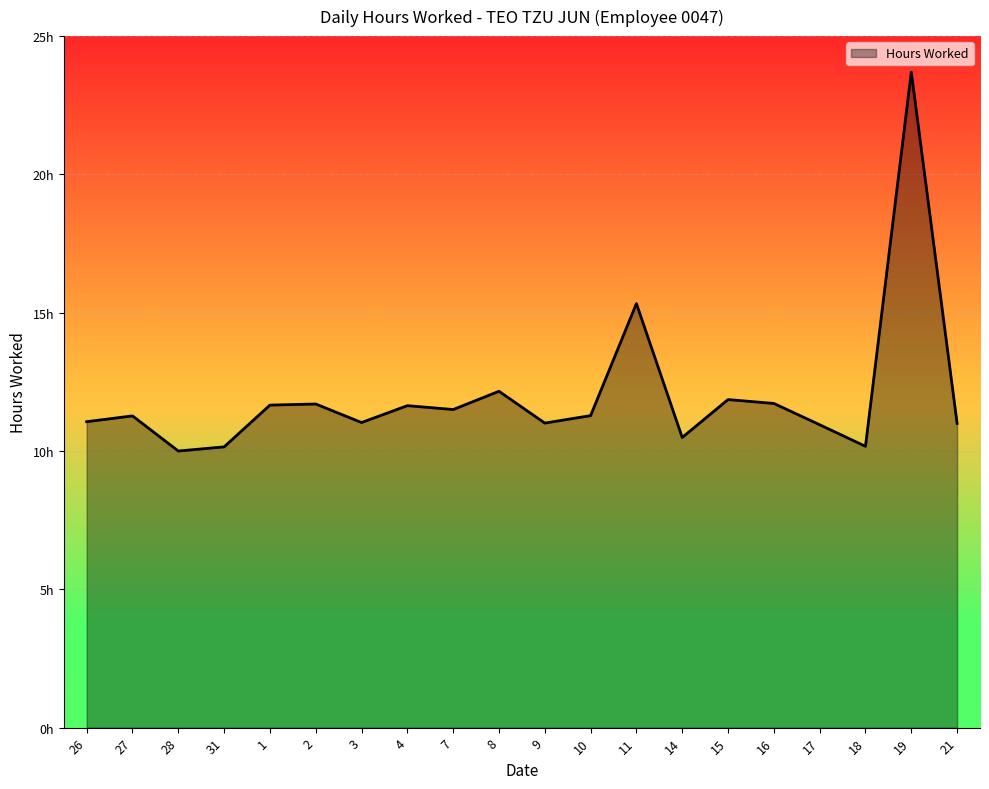

Rank the categories by value from lowest to highest.

28, 31, 18, 14, 17, 21, 9, 3, 26, 27, 10, 7, 4, 1, 2, 16, 15, 8, 11, 19